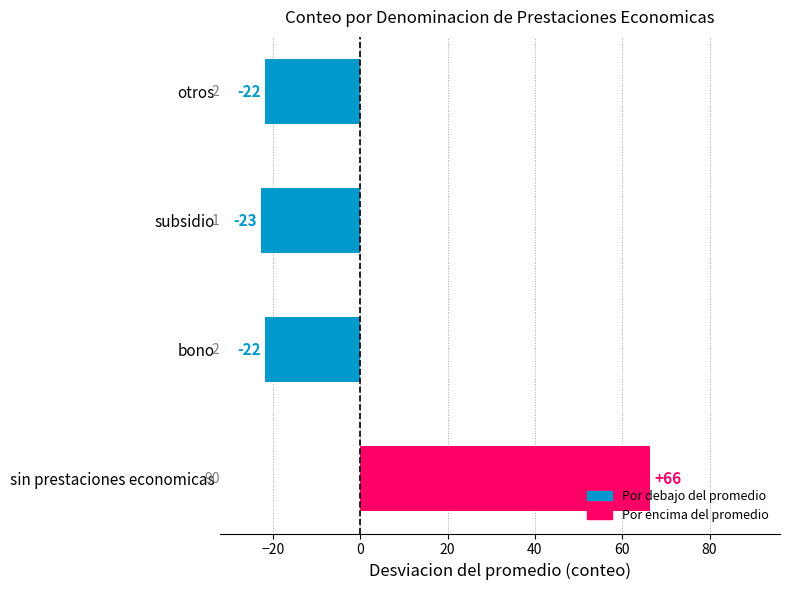

Are the bars horizontal?

Yes